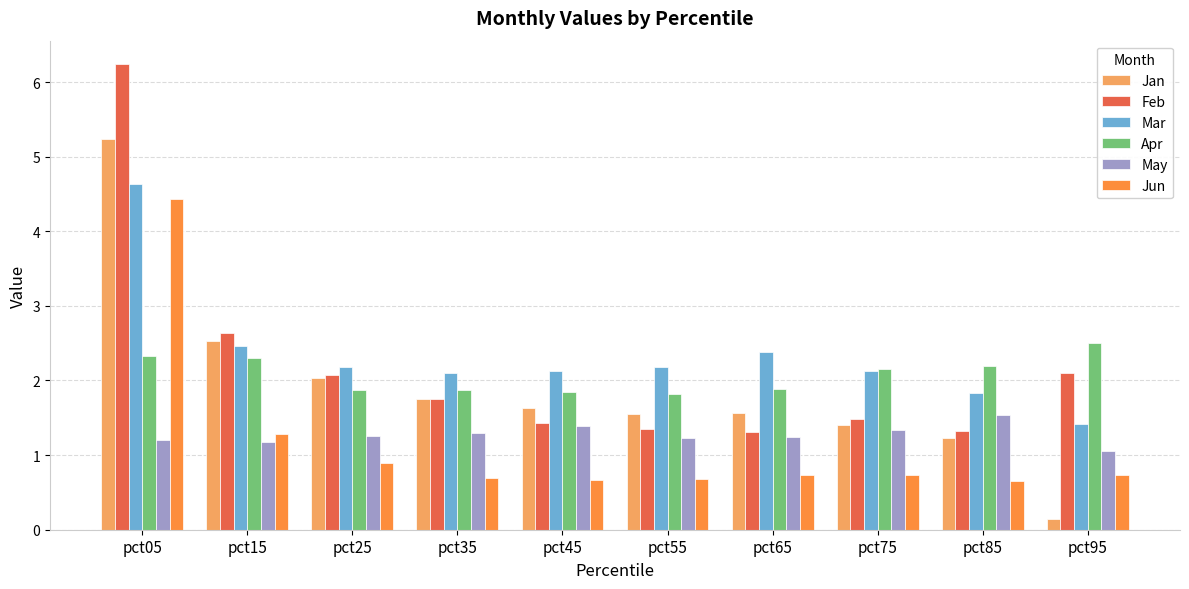

What is the difference between the maximum and minimum values in the Feb series?

4.9